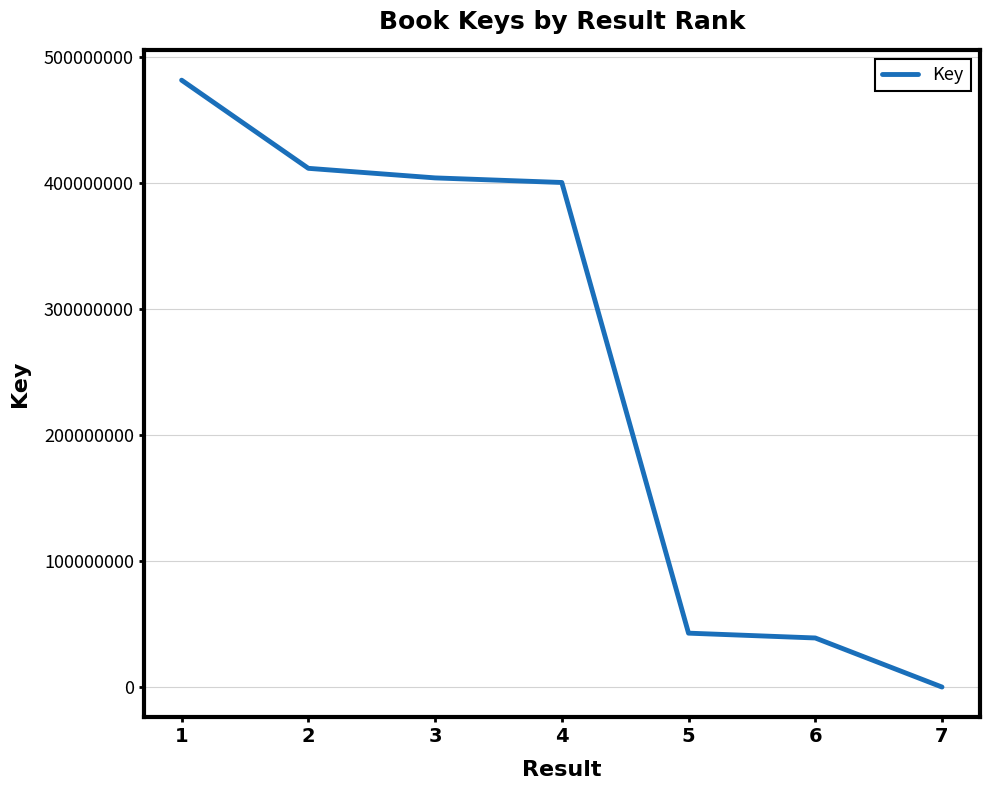

How many lines are shown in the chart?

1